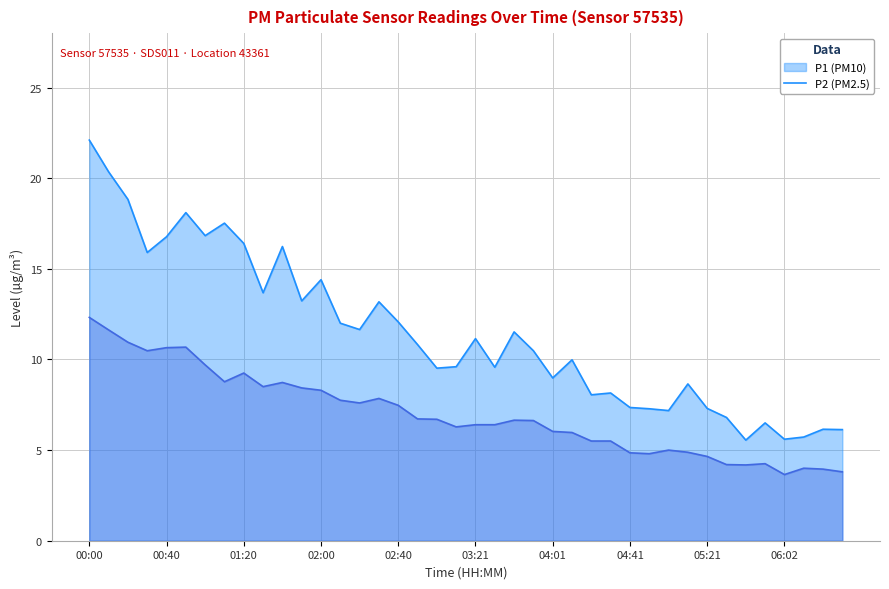

True or false: P1 and P2 cross at least once.

False